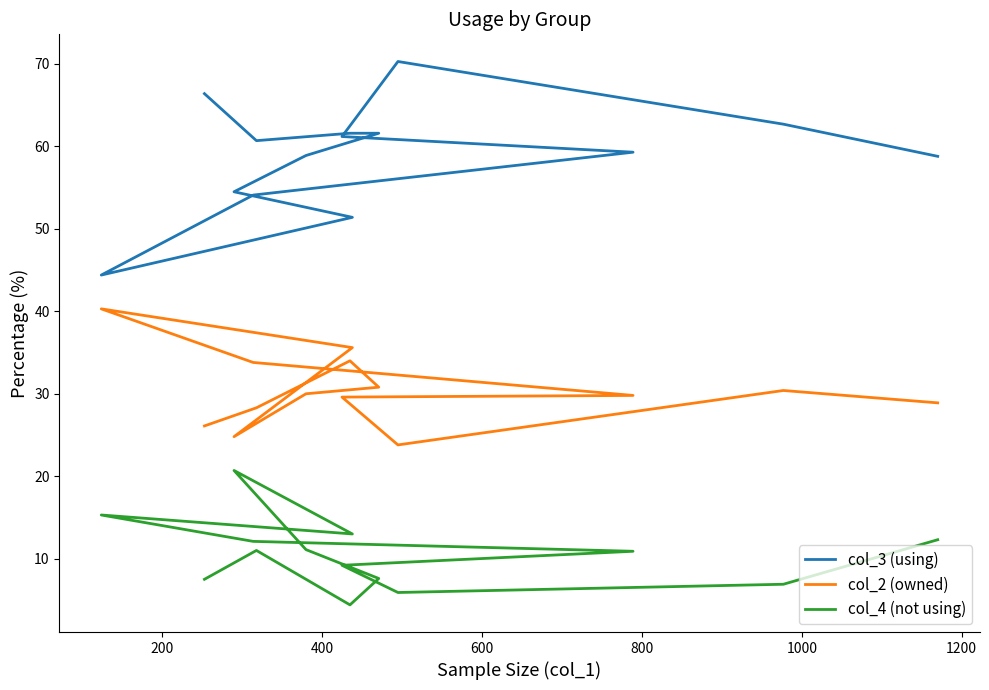

What is the value of the col_2 (owned) point at the 13th from the left?

30.4